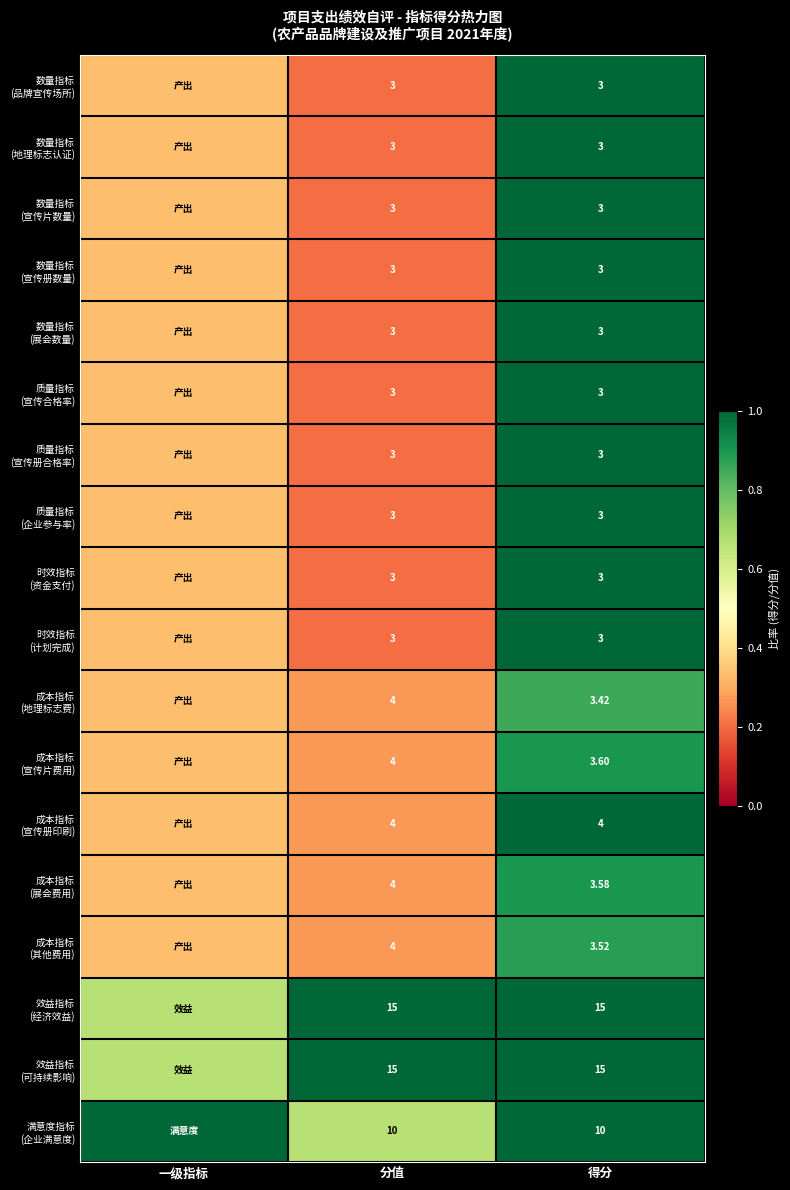

Between 分值 and 得分, which is larger?

得分